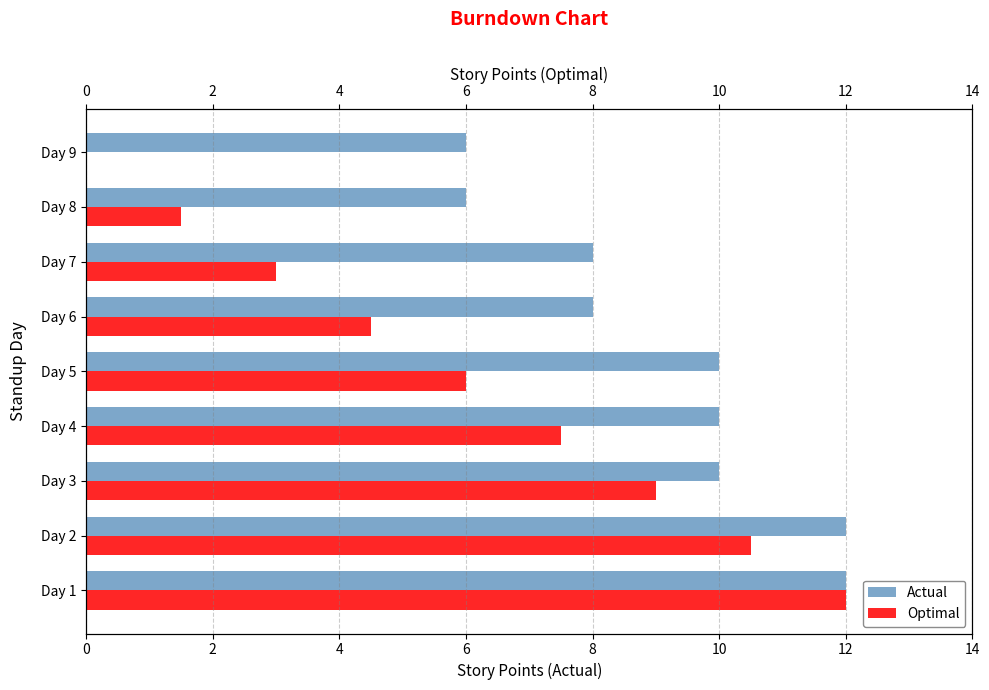

Rank the series at 12 from highest to lowest value.

Actual, Optimal